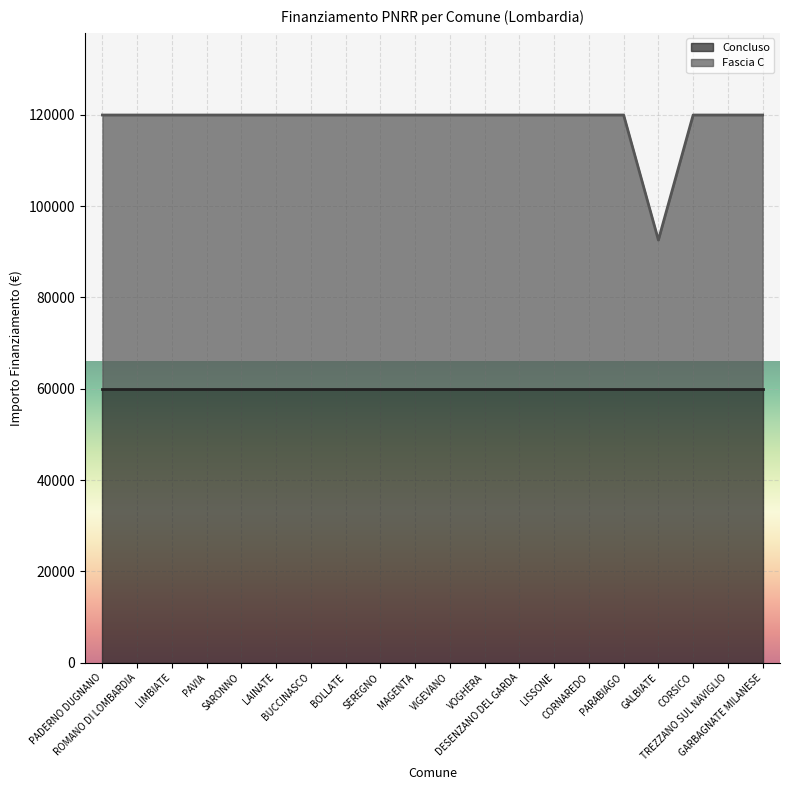

List the labels in order of value, largest first.

PADERNO DUGNANO, ROMANO DI LOMBARDIA, LIMBIATE, PAVIA, SARONNO, LAINATE, BUCCINASCO, BOLLATE, SEREGNO, MAGENTA, VIGEVANO, VOGHERA, DESENZANO DEL GARDA, LISSONE, CORNAREDO, PARABIAGO, CORSICO, TREZZANO SUL NAVIGLIO, GARBAGNATE MILANESE, GALBIATE